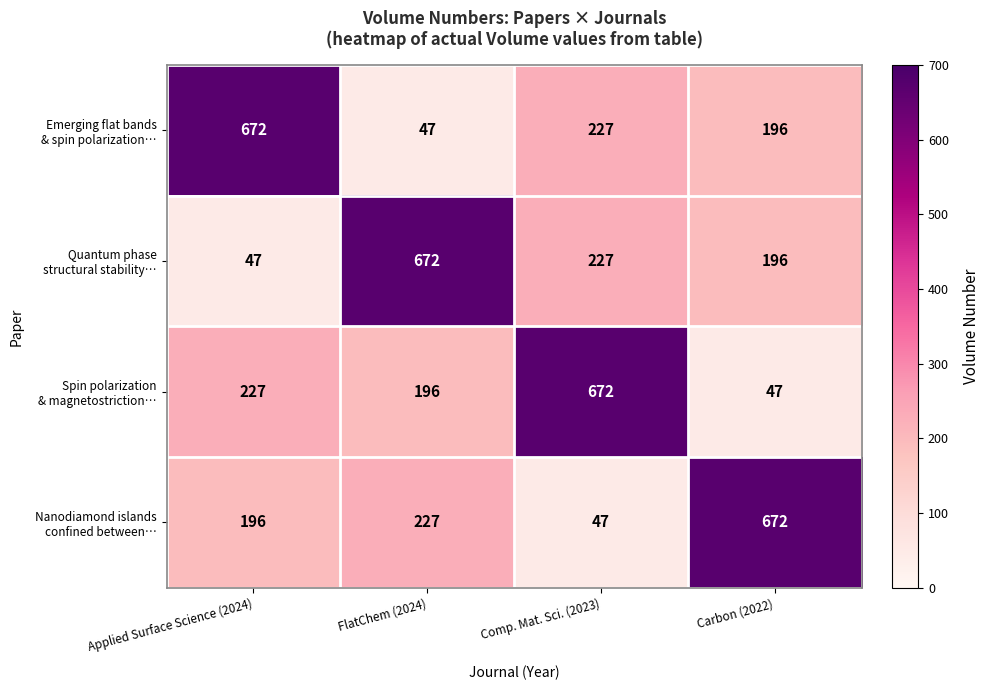

What is the difference between the highest and lowest values at Comp. Mat. Sci. (2023)?

625